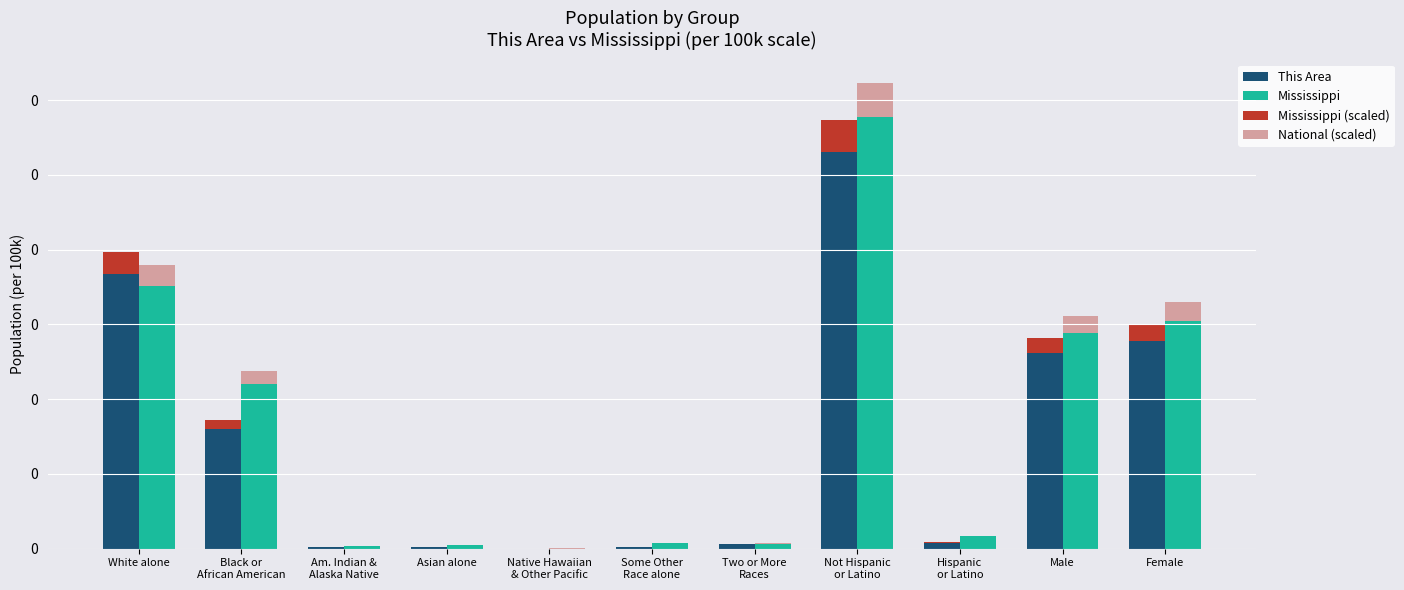

Are the bars horizontal?

No